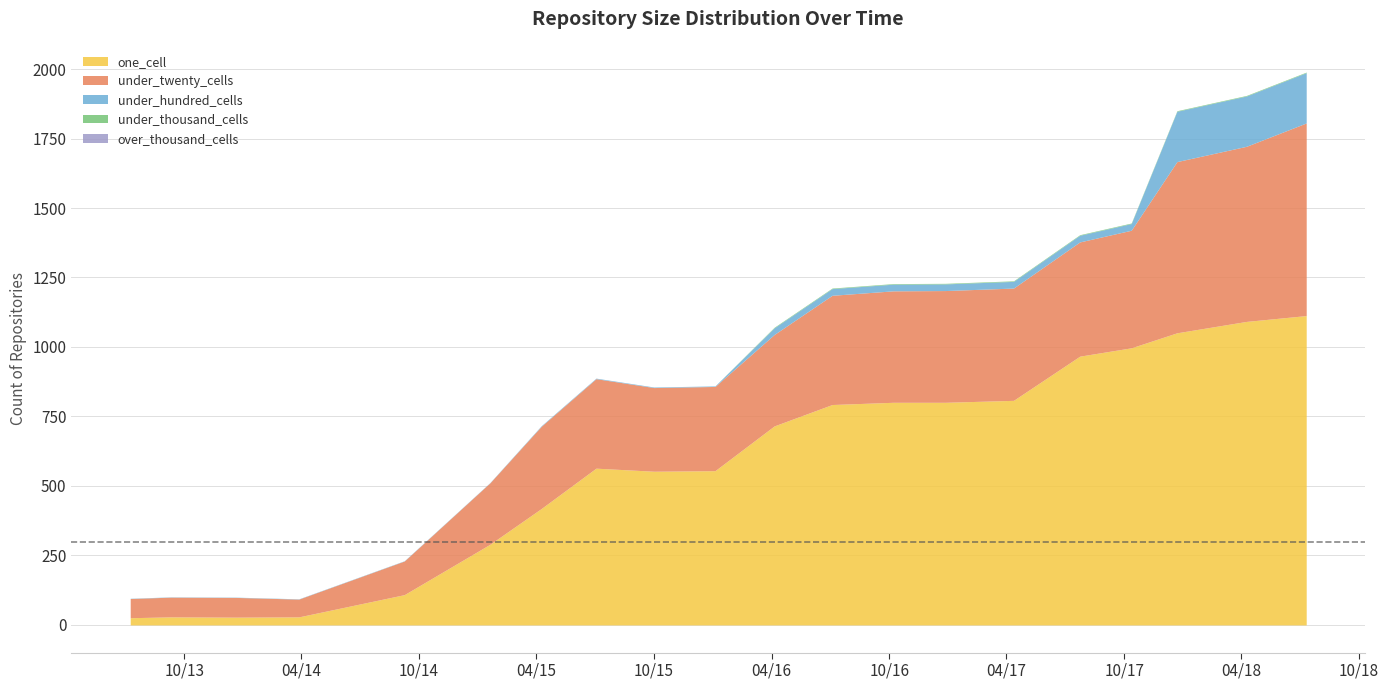

What position from the left is 2017-12-22?

18